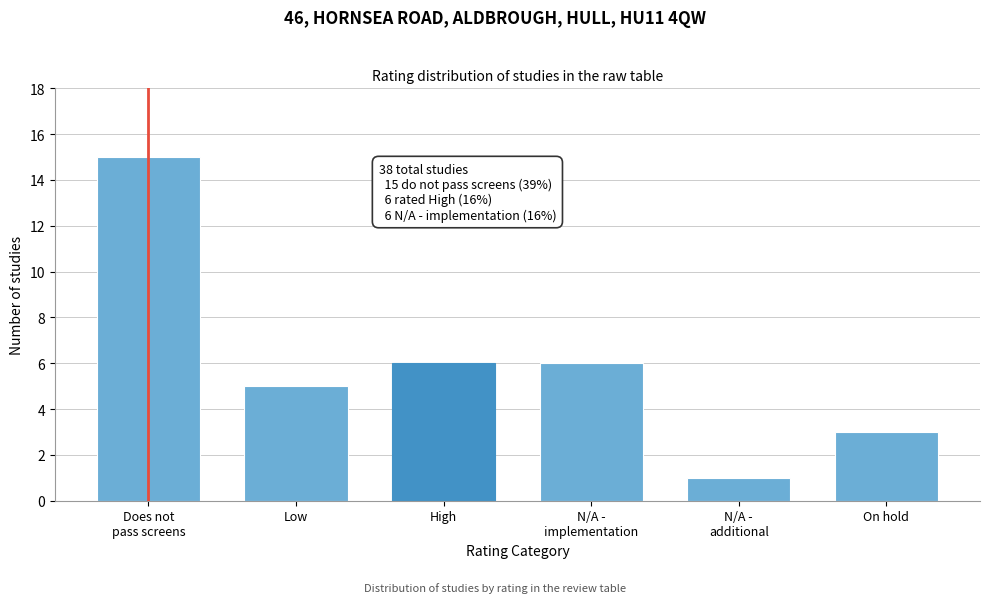

Reading left to right, list all the values displayed in this chart.

15	5	6	6	1	3